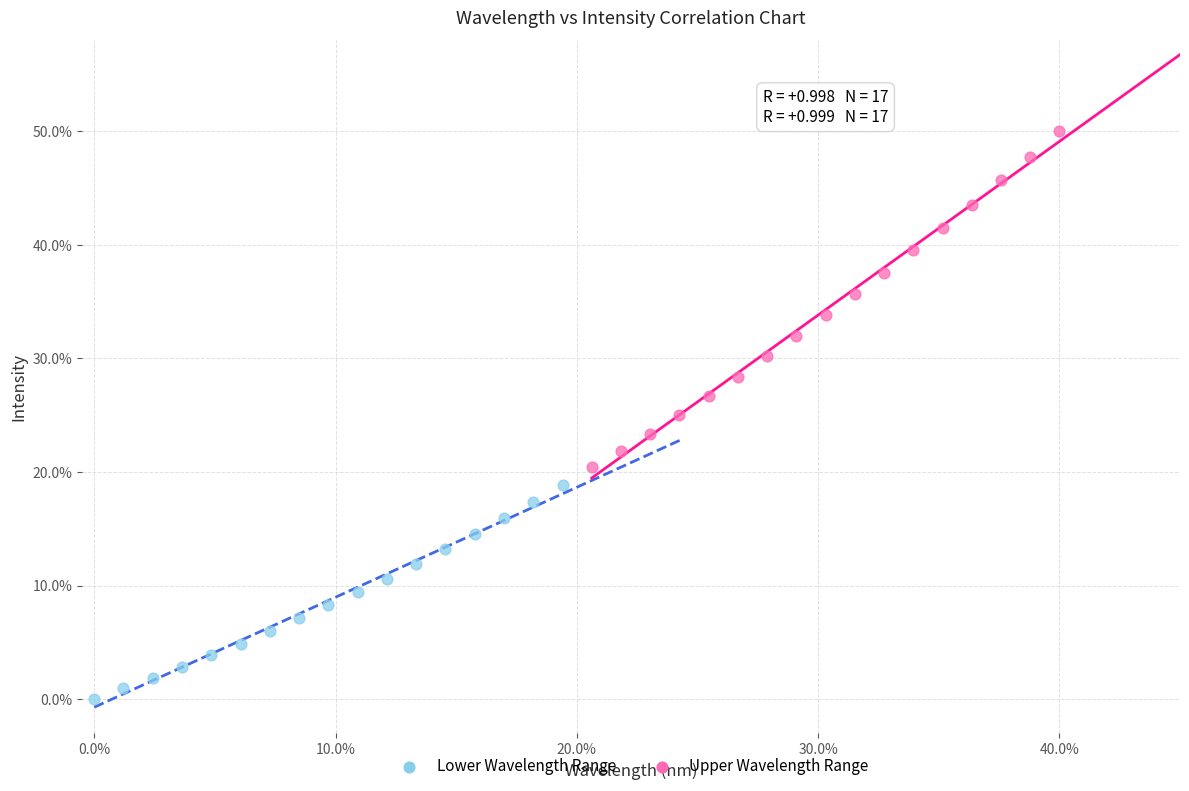

What are all the series names shown in the legend?

Lower Wavelength Range, Upper Wavelength Range